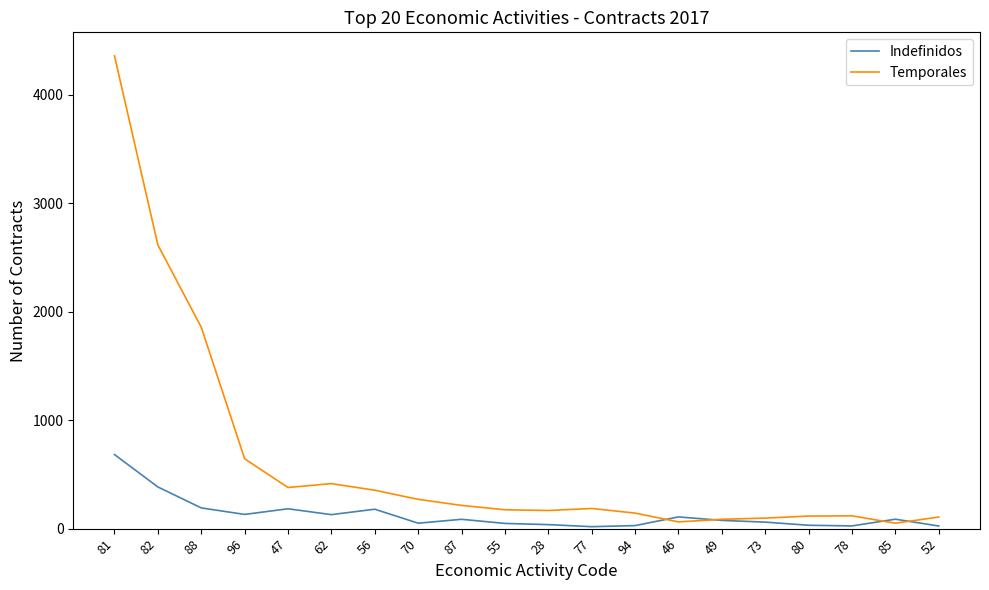

Does the chart have visible grid lines?

No